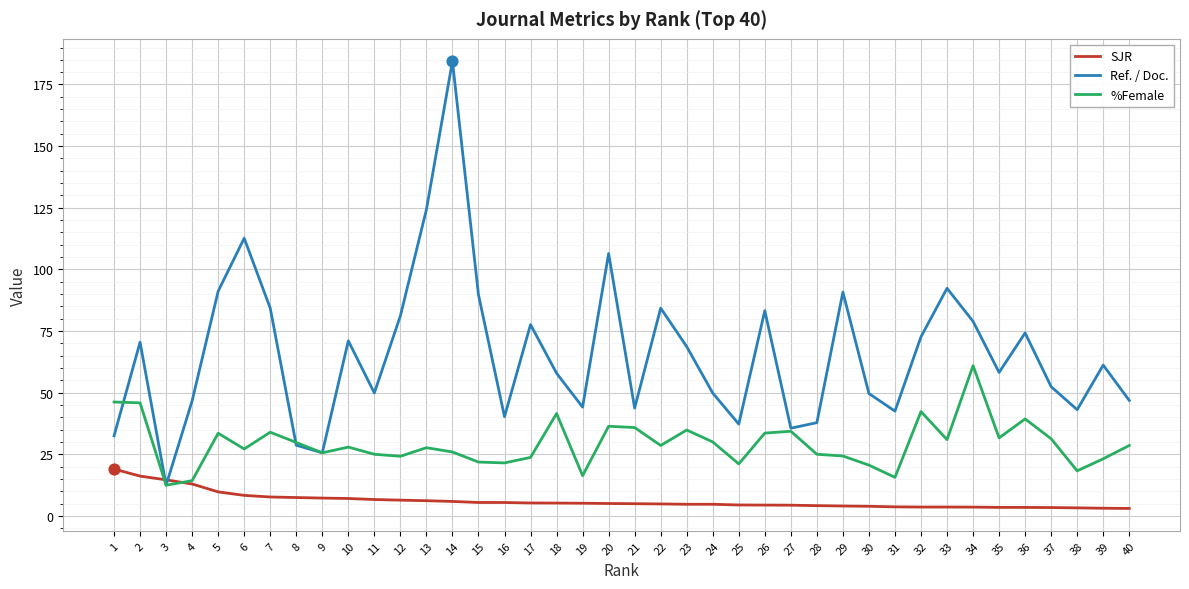

At which category is the sum across all series the highest?

14